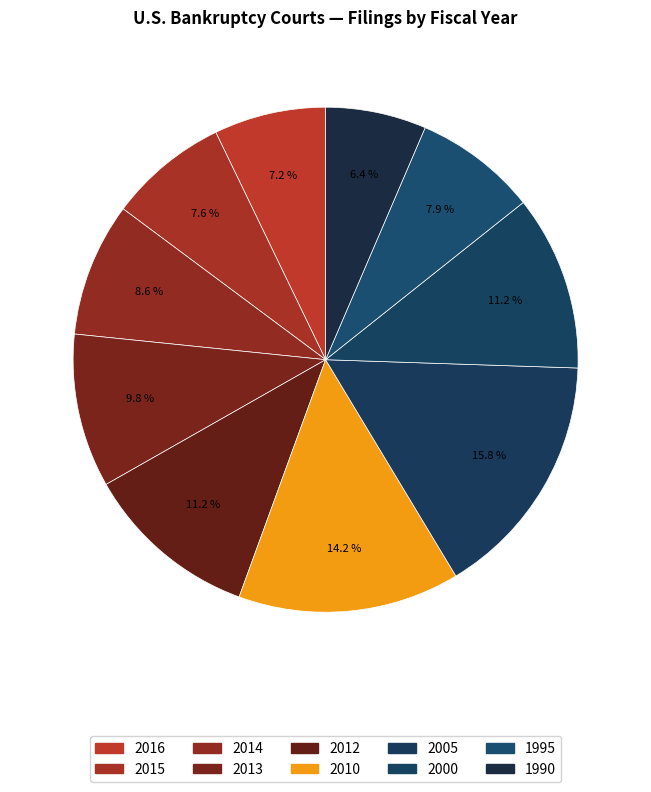

What is the change in value from 2016 to 2013?

+302119